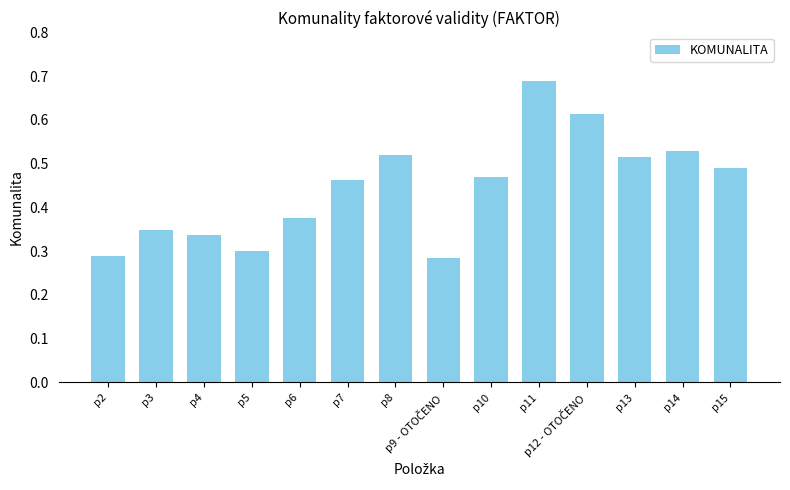

What is the change in value from p5 to p11?

+0.4